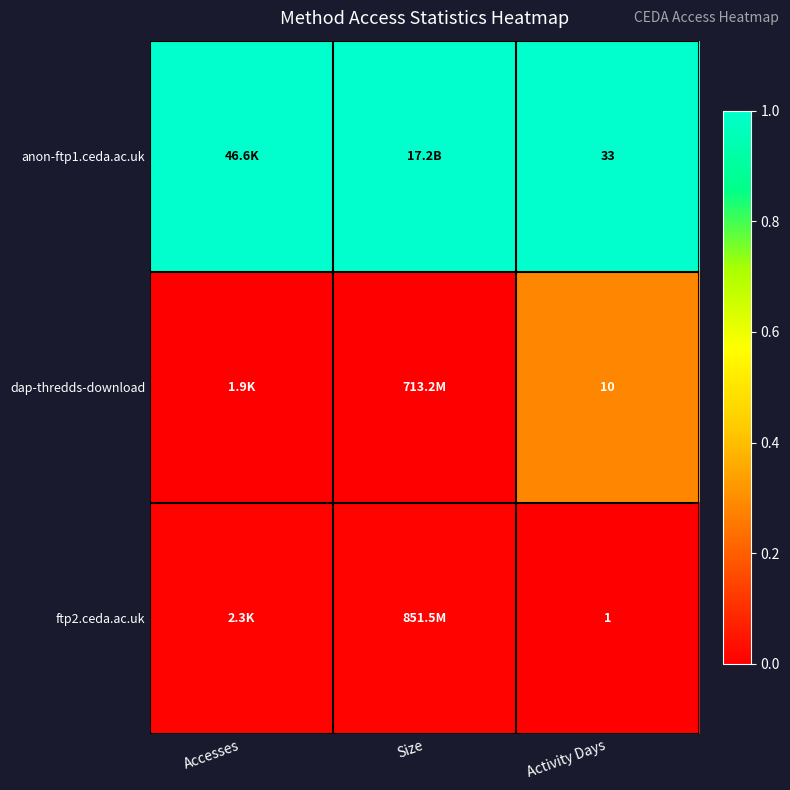

What is the spread (max minus min) of values at Activity Days?

32.0